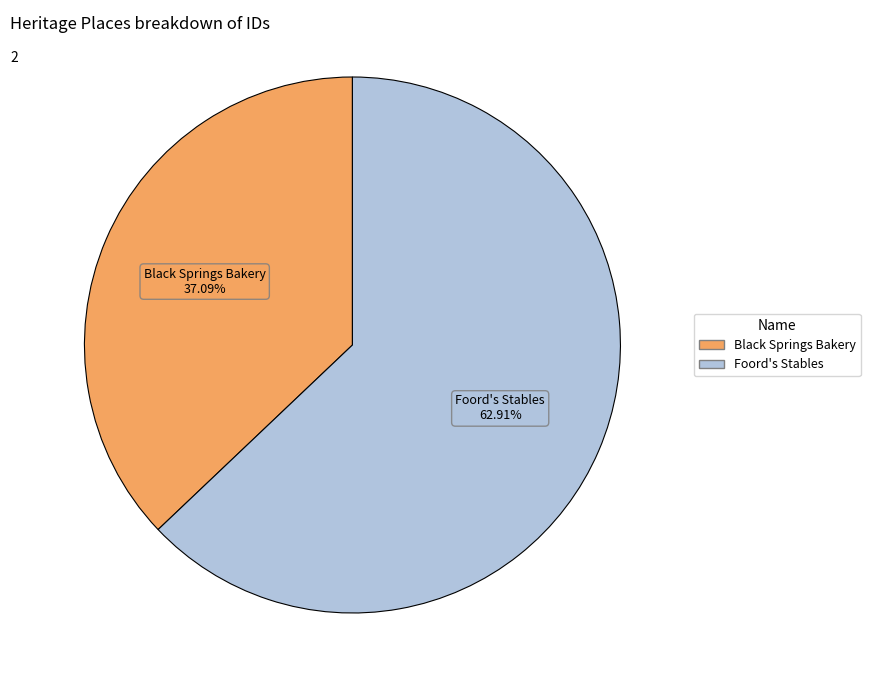

Which slice is the smallest?

Black Springs Bakery